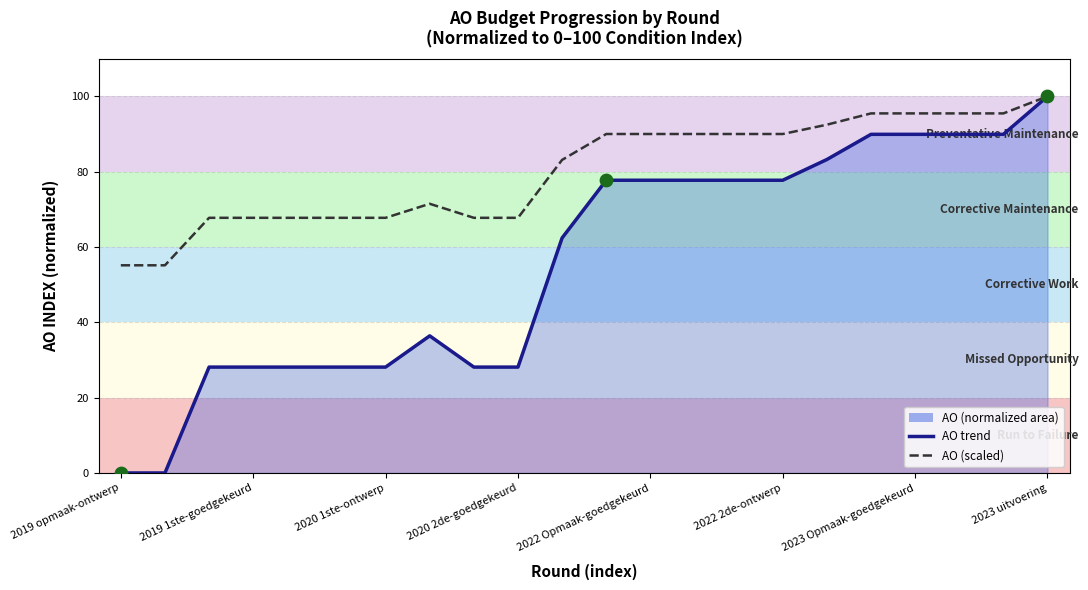

At how many categories does at least one series exceed 79?

12